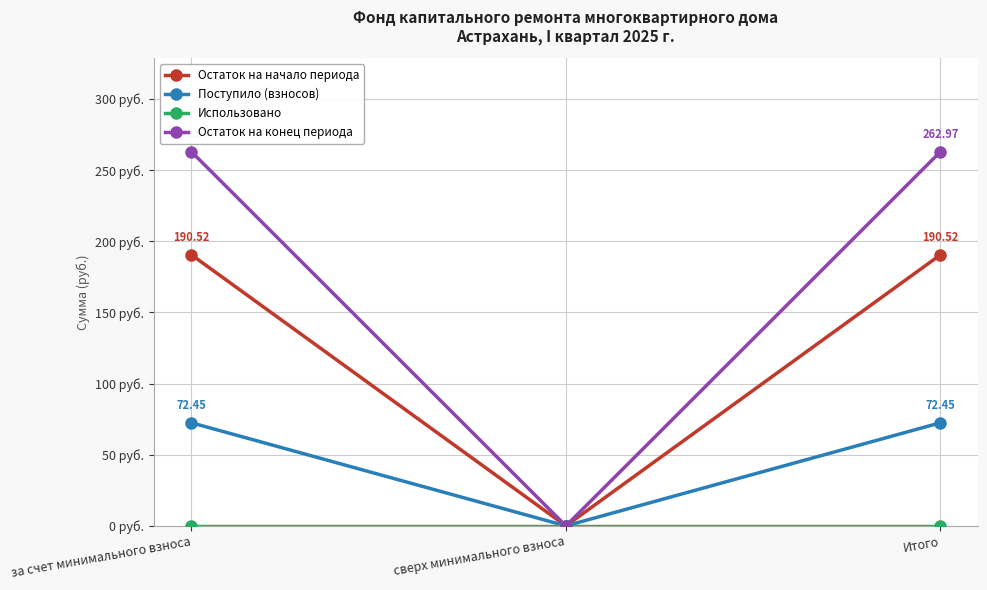

At which label does Остаток на начало периода reach its minimum?

сверх минимального взноса